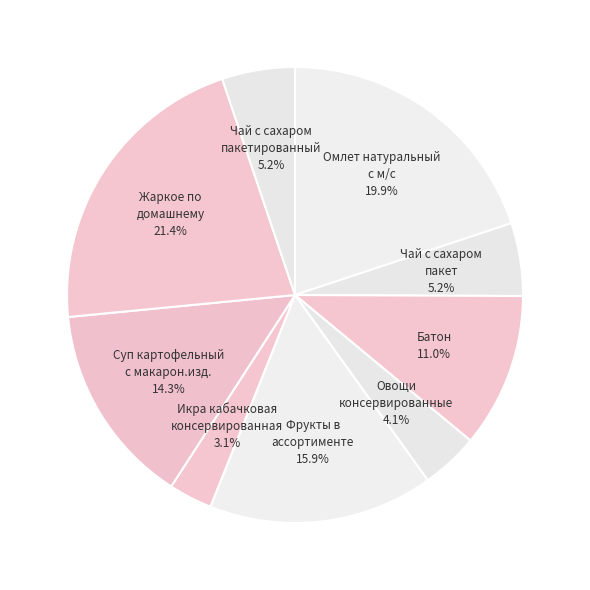

Approximately how many times larger is the value at Чай с сахаром пакетированный compared to Суп картофельный с макарон.изд.?

0.4